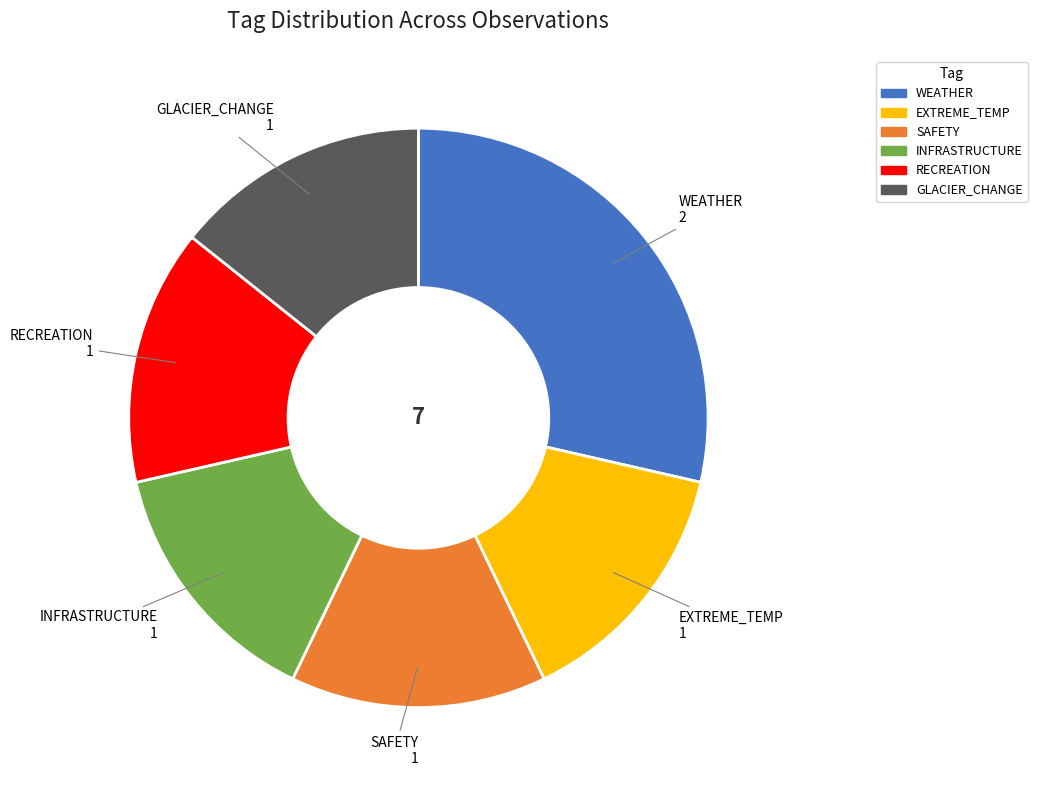

Is there a majority slice in this chart?

No